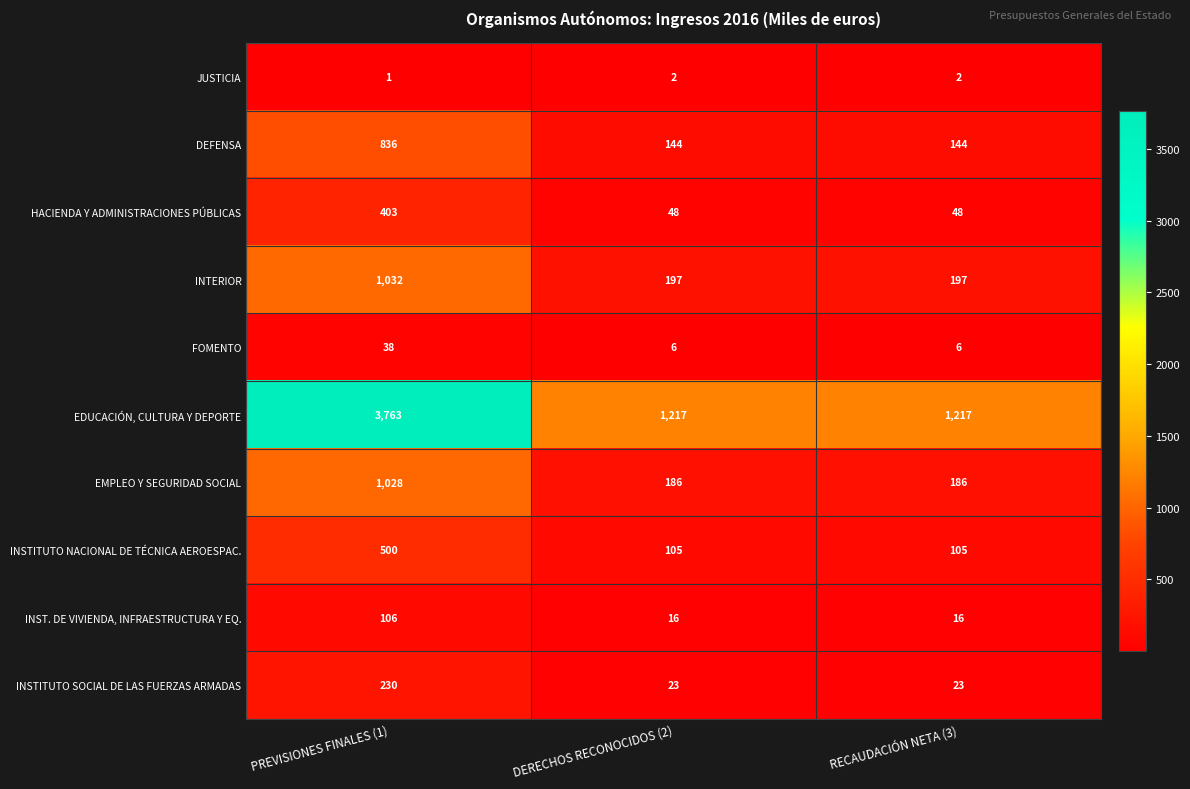

What value does the INSTITUTO NACIONAL DE TÉCNICA AEROESPAC. series have at PREVISIONES FINALES (1)?

500